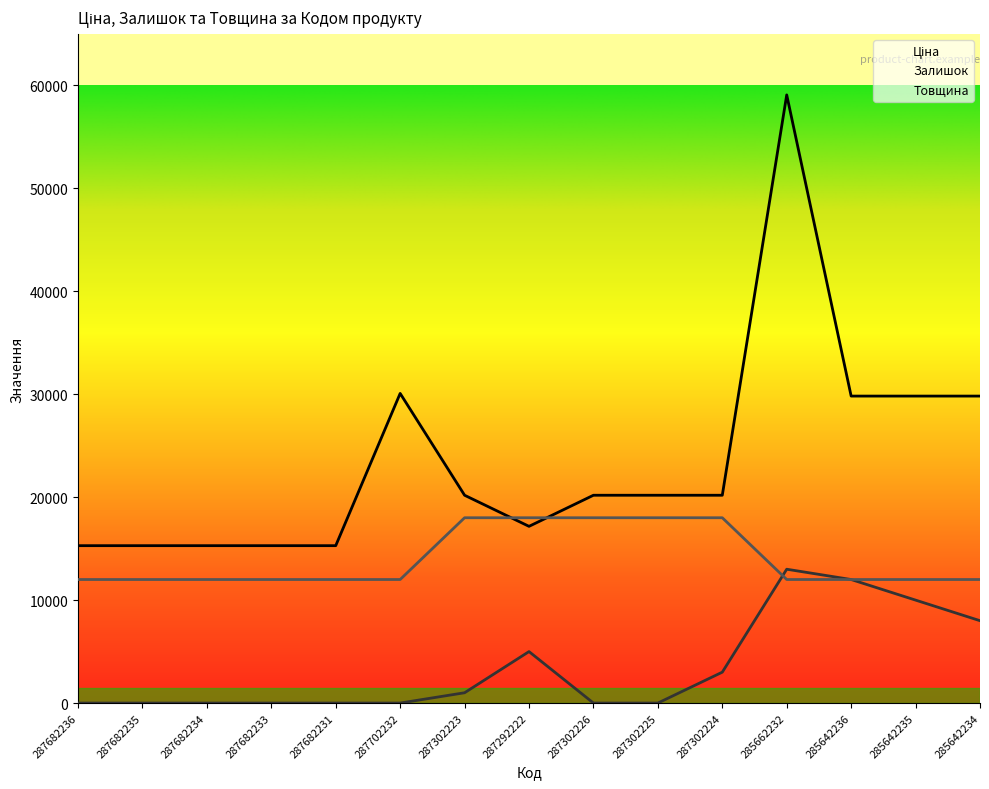

At which category does the chart reach its peak across all series?

285662232